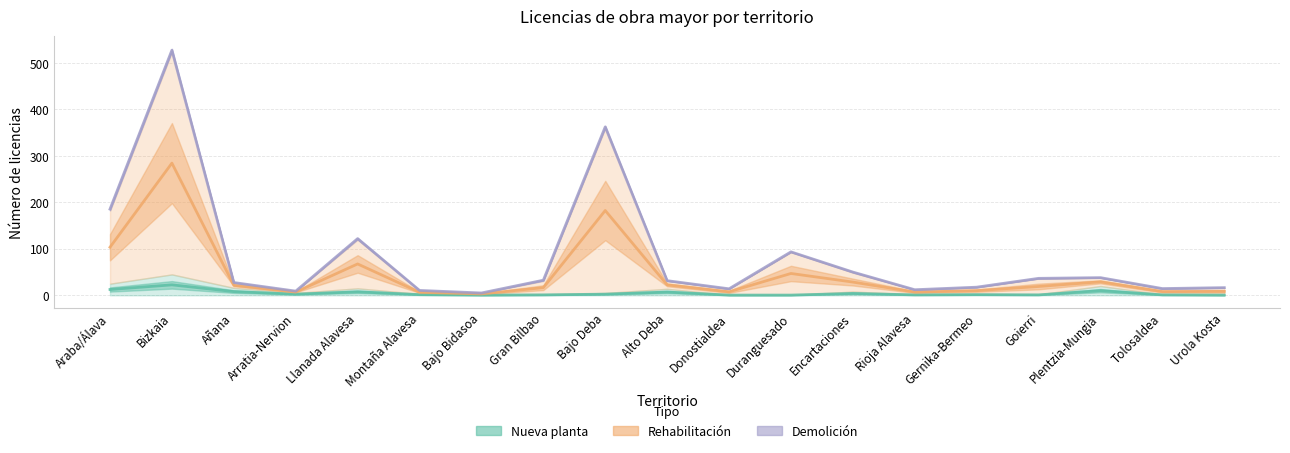

What position from the right is Encartaciones?

7